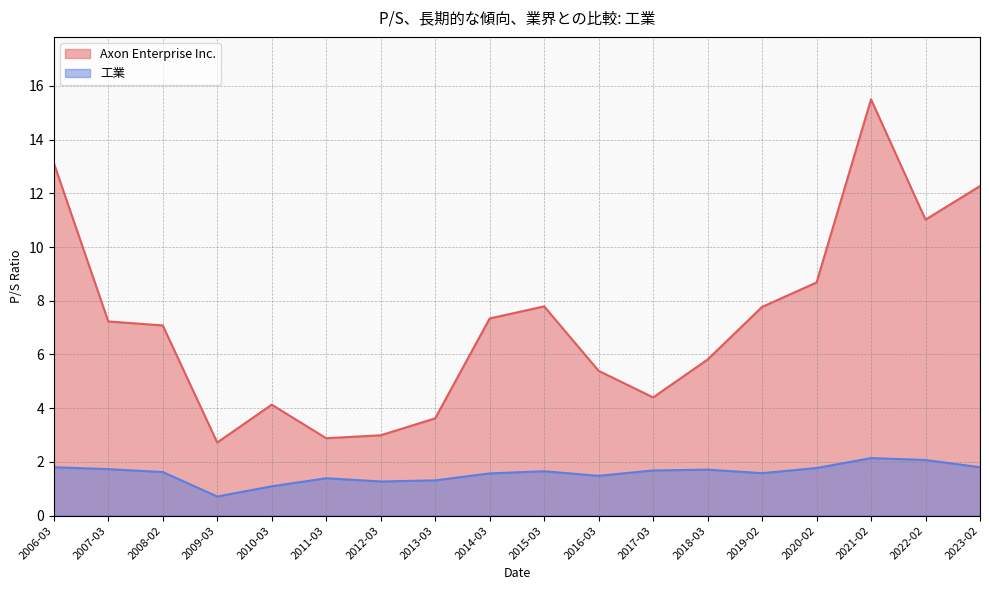

How many values in the Axon Enterprise Inc. series are below 7?

8